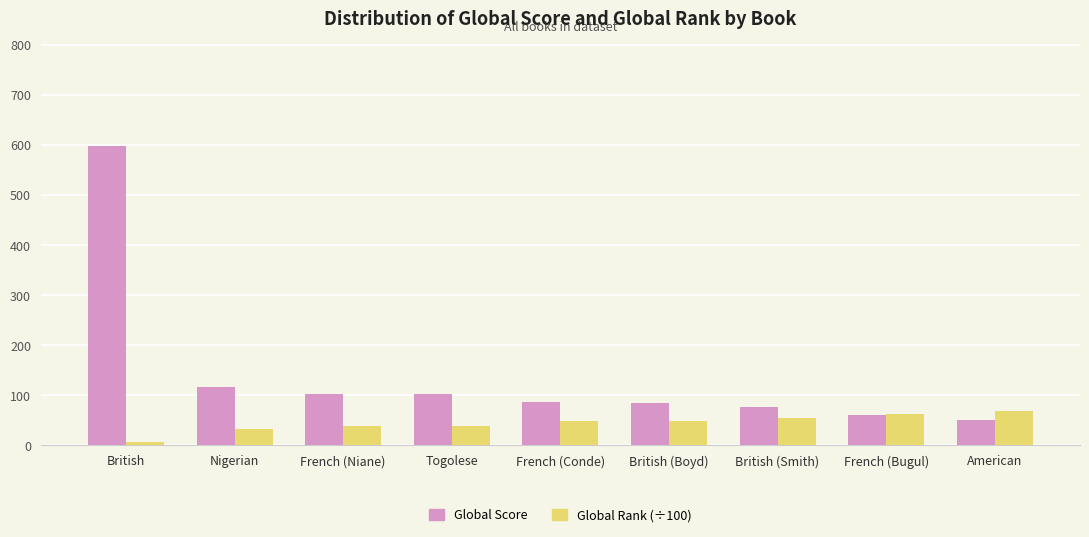

What is the difference between the highest and lowest values at American?

18.7